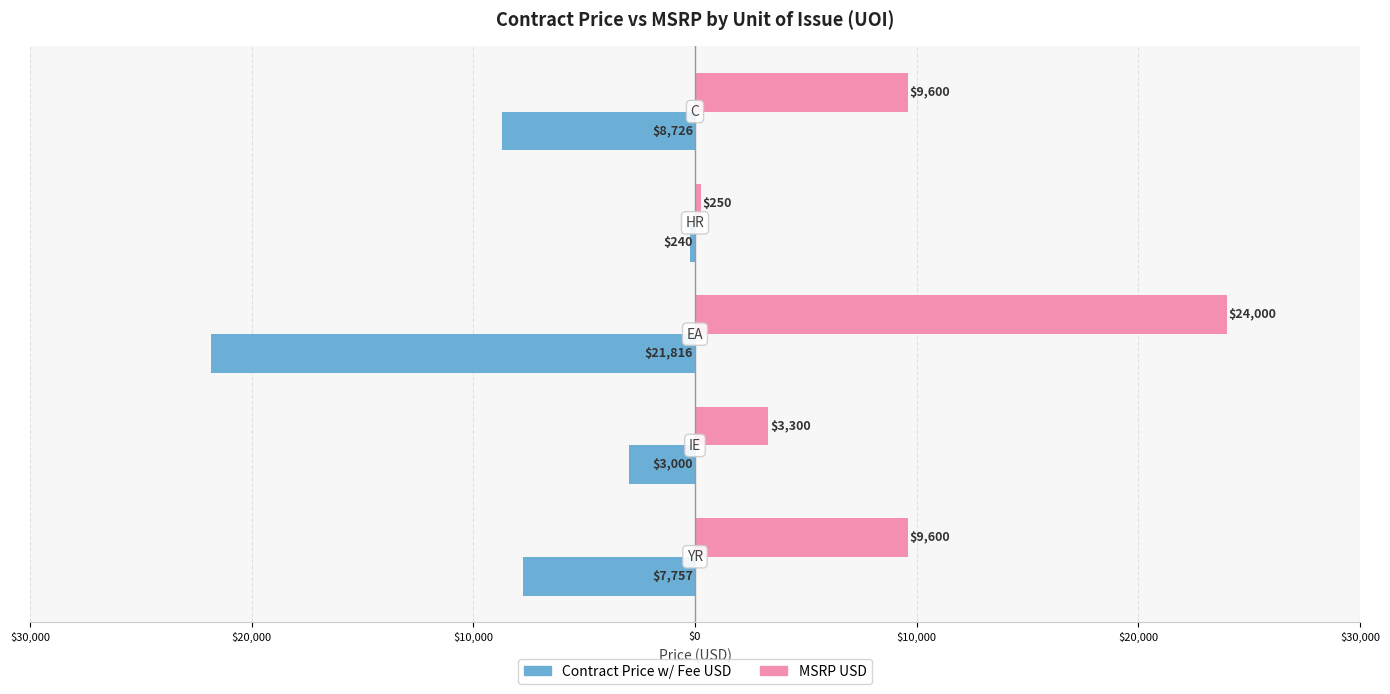

What are all the series names shown in the legend?

Contract Price w/ Fee USD, MSRP USD